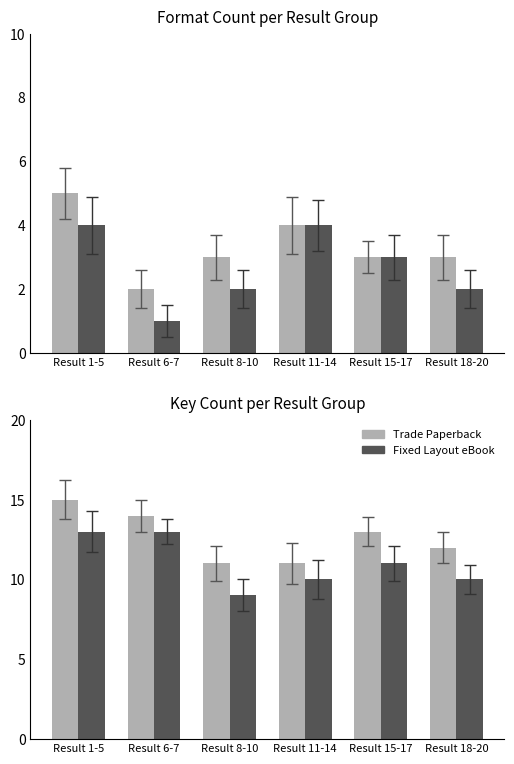

What is the label of the 2nd bar from the left?

Result 6-7